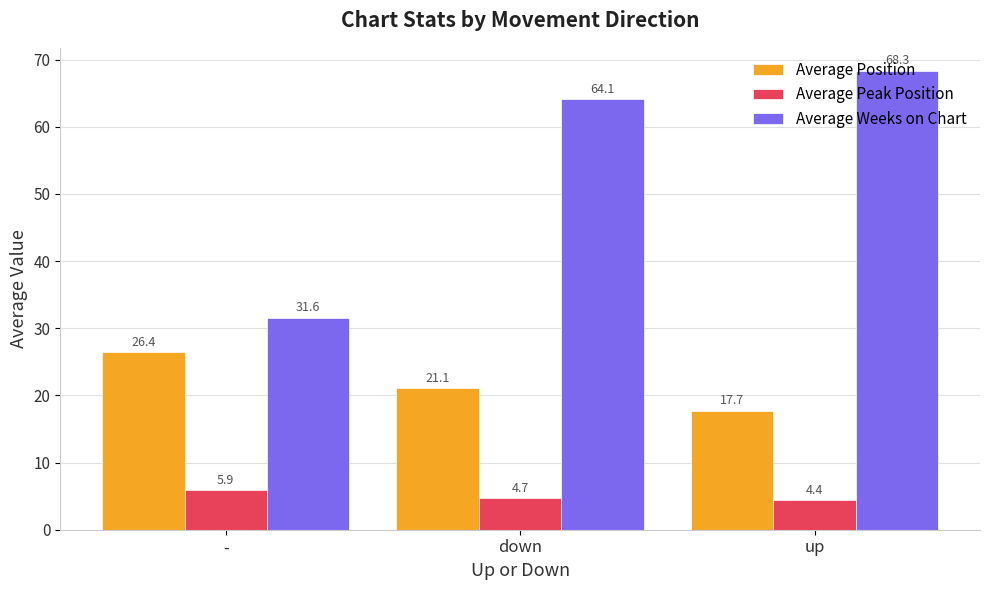

Between - and down, which series saw the biggest shift?

Average Weeks on Chart